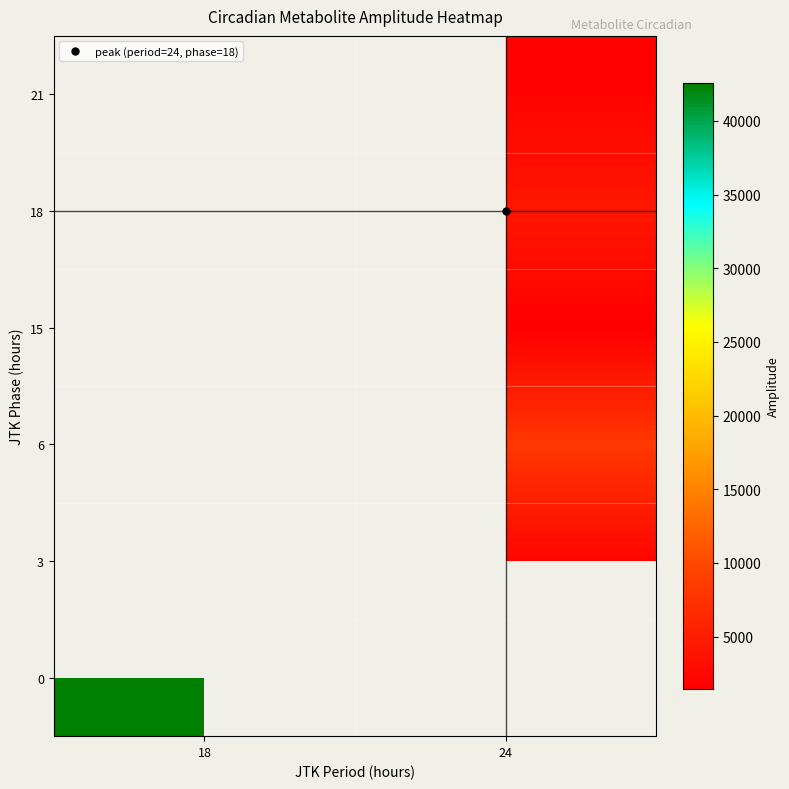

The 0 series shows 56212.4 at 18. True or false?

False